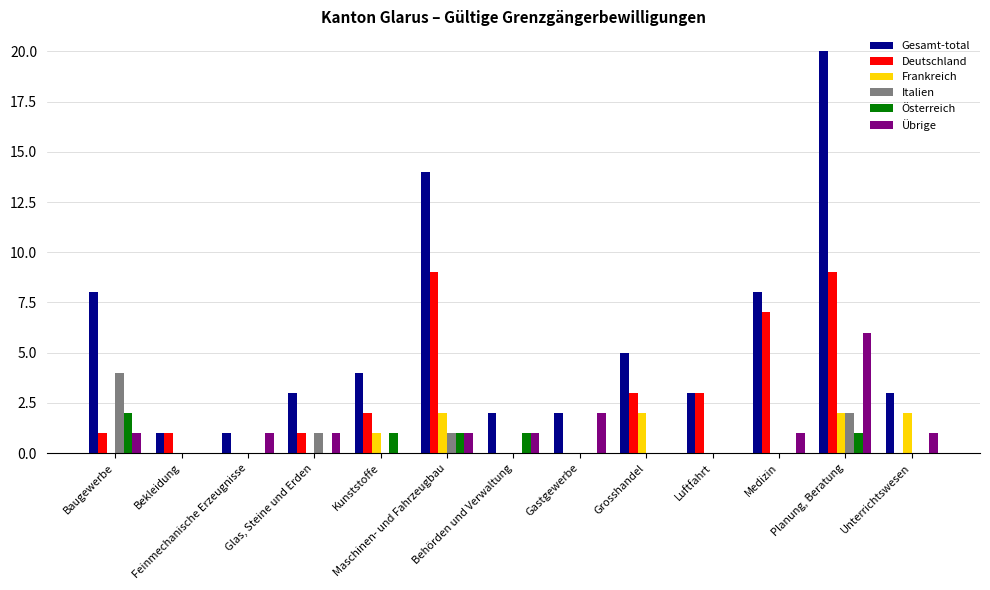

True or false: Deutschland has a value of 3 at Kunststoffe.

False